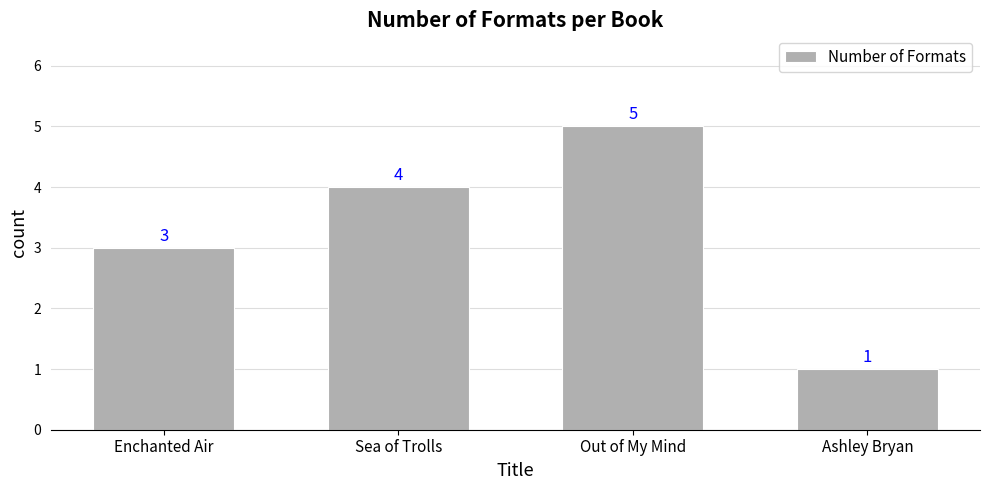

What is the value of the 1st bar from the left?

3